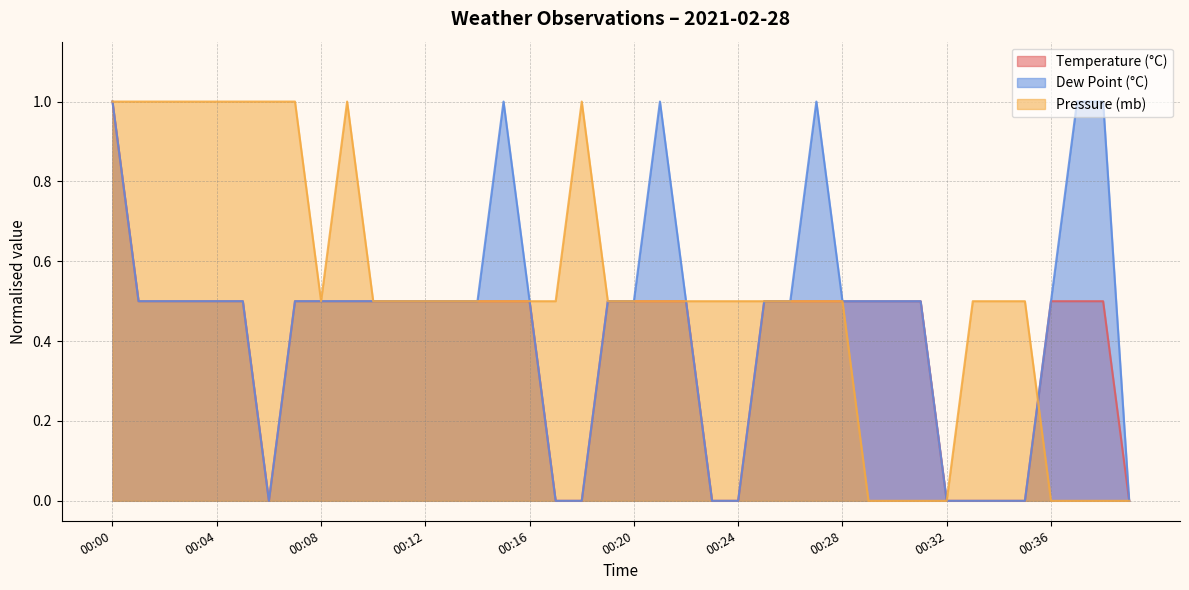

True or false: Dew Point (°C) and Temperature (°C) intersect in this chart.

True